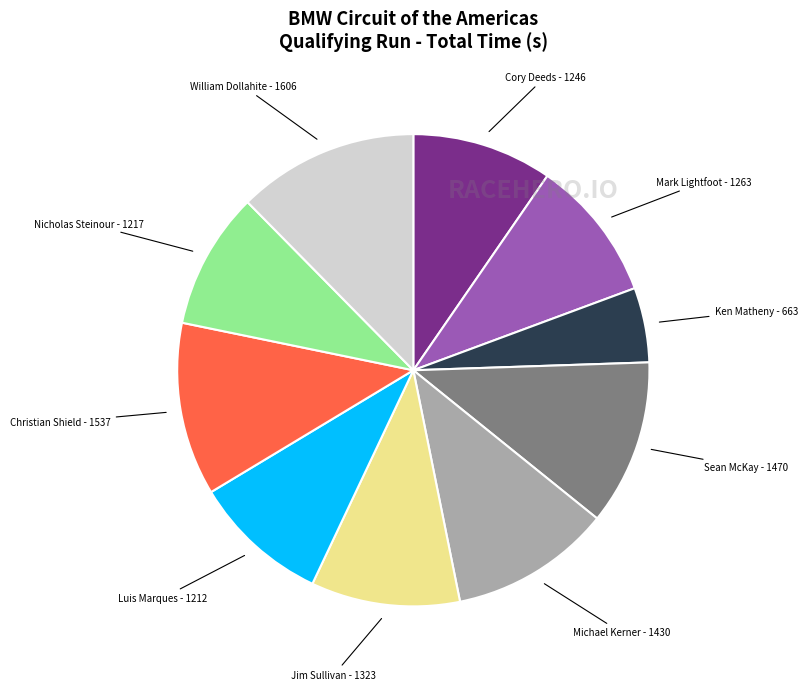

Is there any slice that represents more than half of the pie?

No